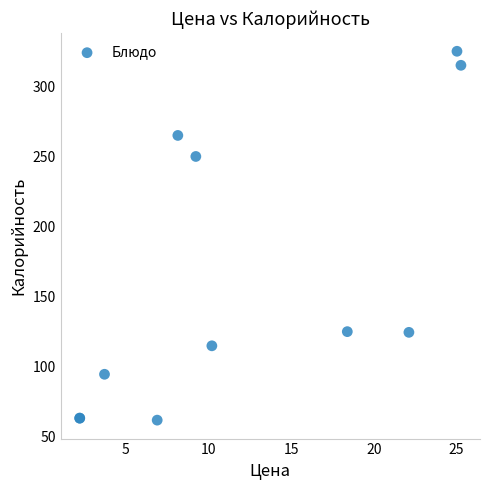

What Y value in the scatter plot is closest to 193?

250.0